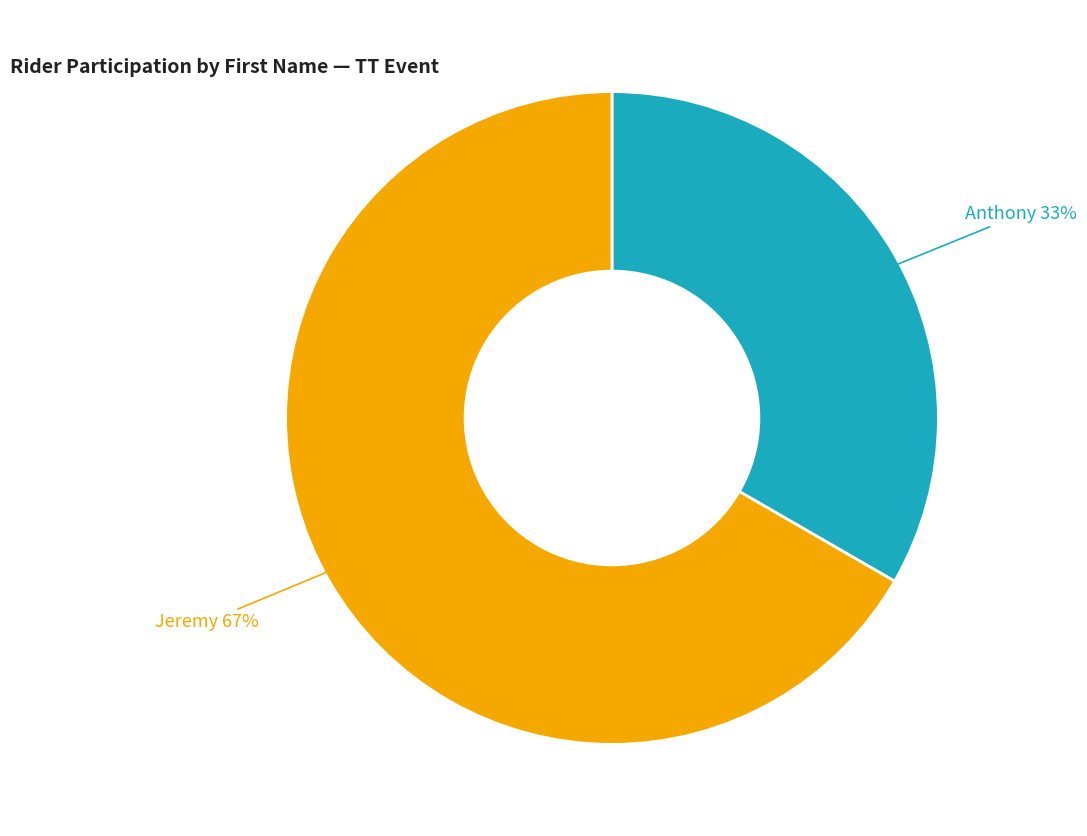

To the nearest percent, what is the average slice percentage?

50%